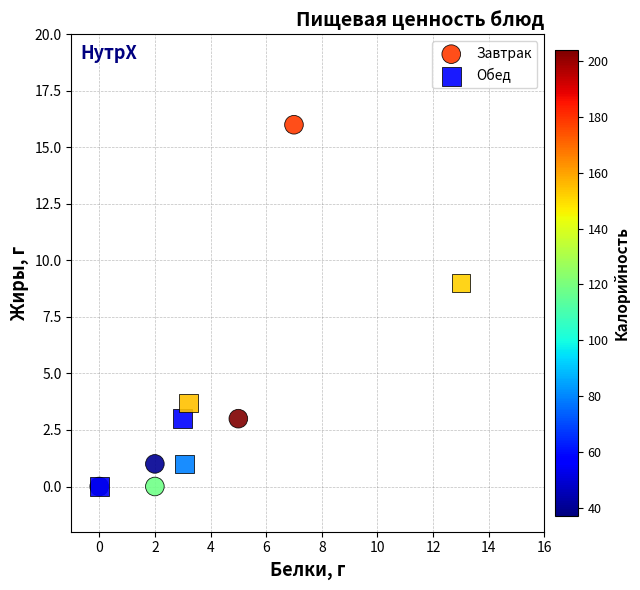

Which series has the largest Y range (max minus min)?

Завтрак